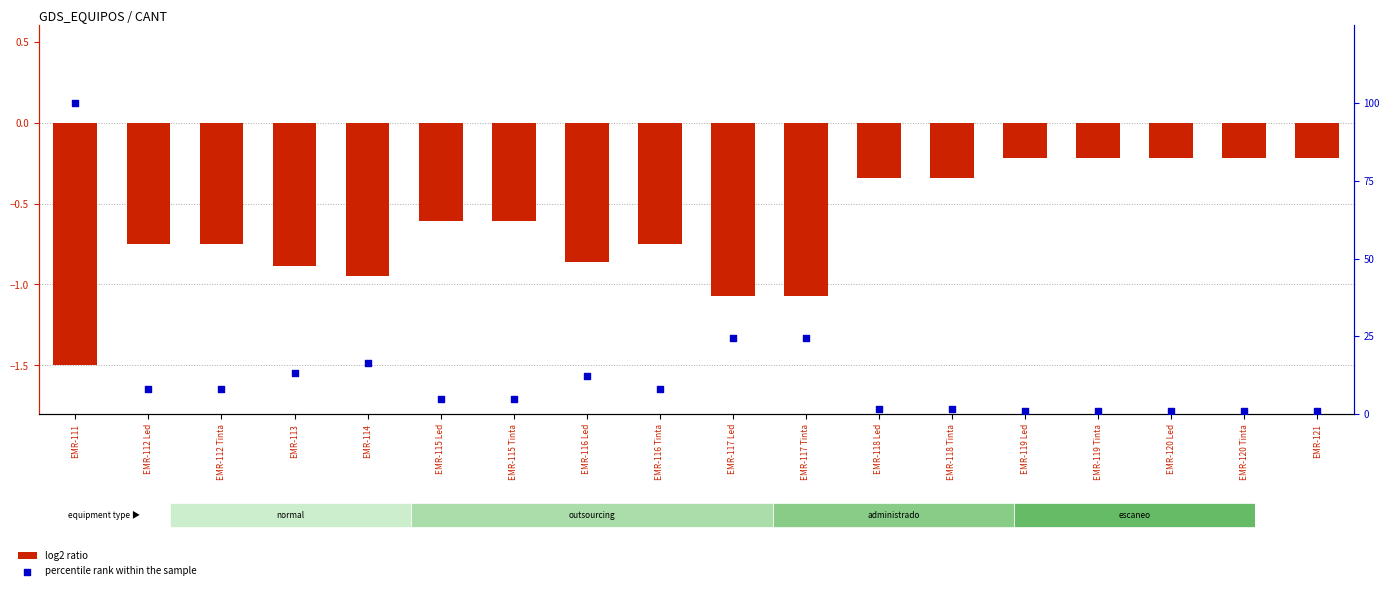

At how many categories does at least one series exceed 98?

1